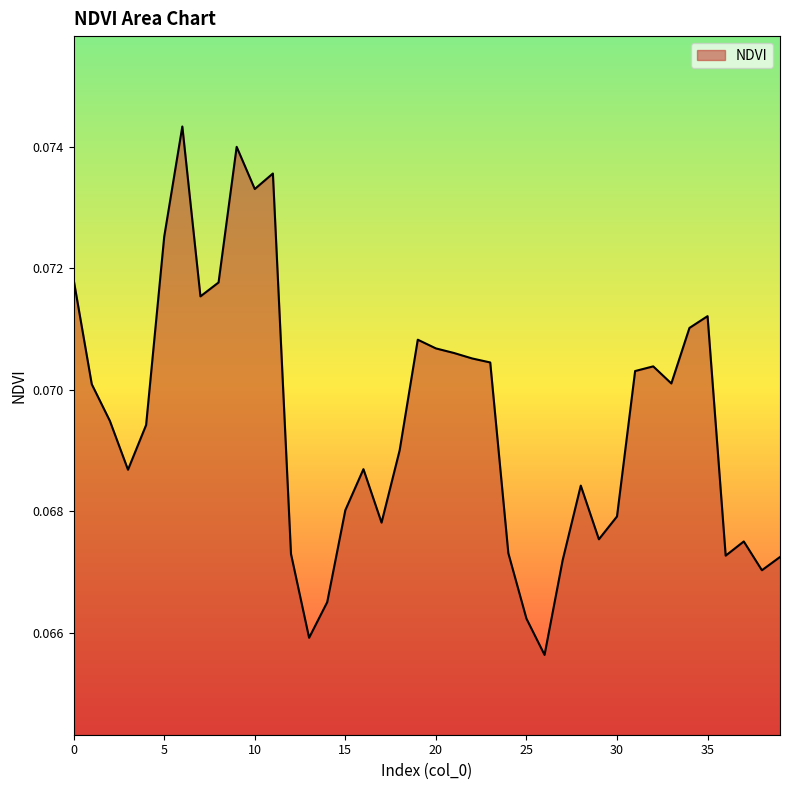

Is this an area chart (filled region under the line)?

Yes